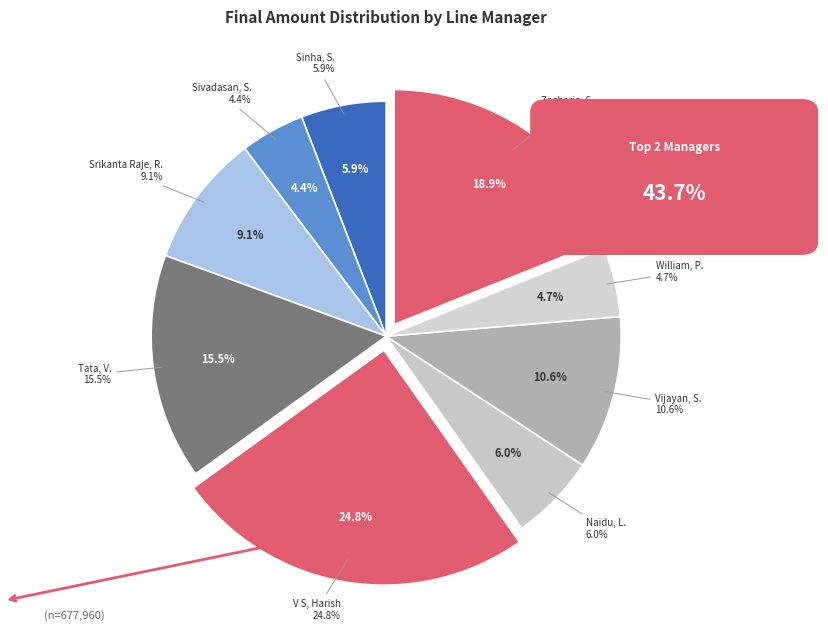

How many segments does this pie chart have?

9